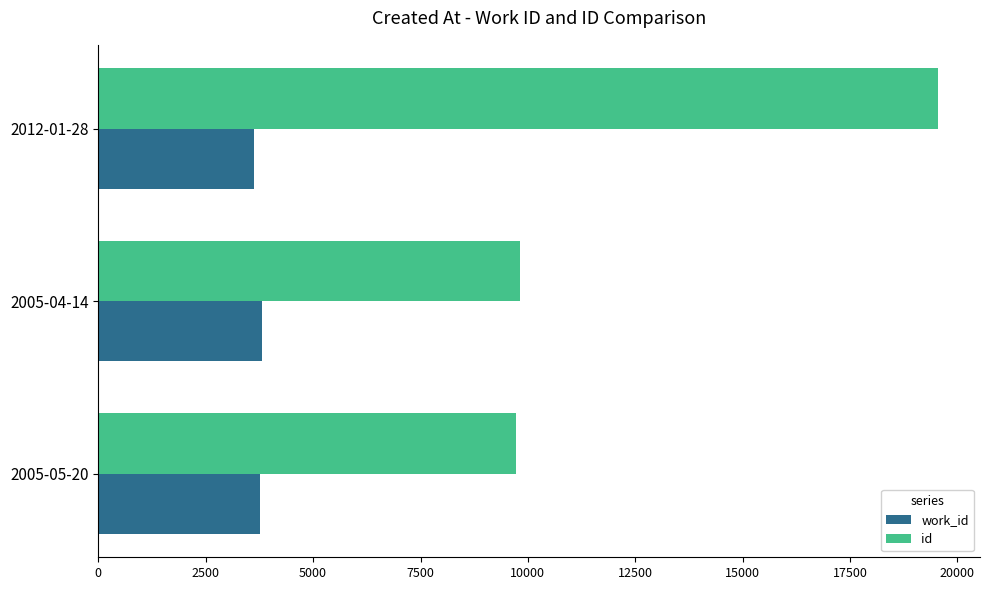

Which series changed the most between 2005-05-20 and 2012-01-28?

id